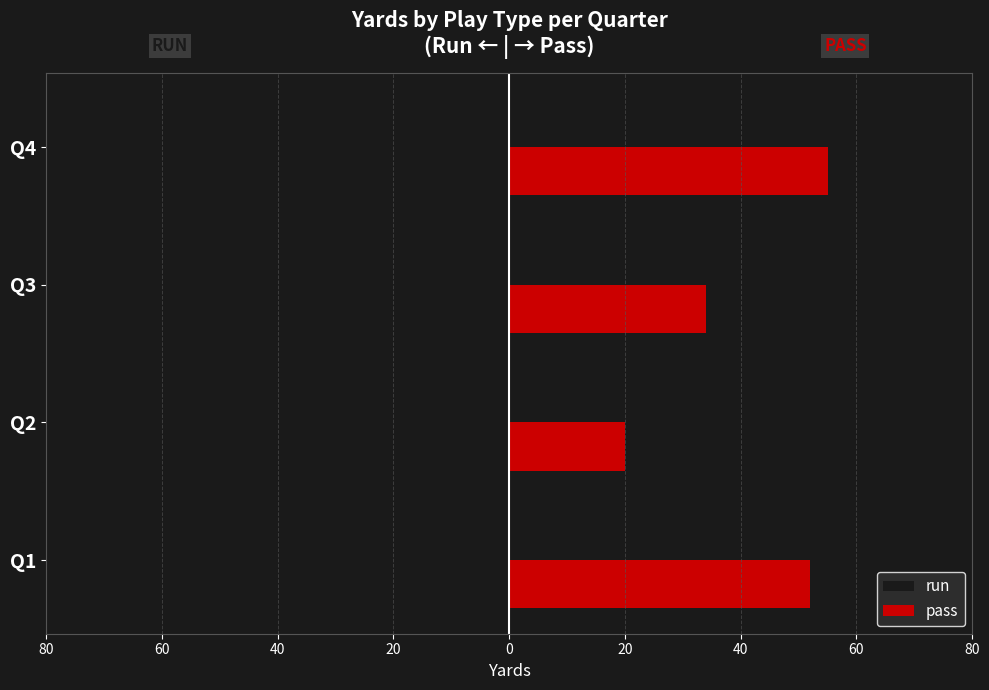

What are all the series names shown in the legend?

run, pass